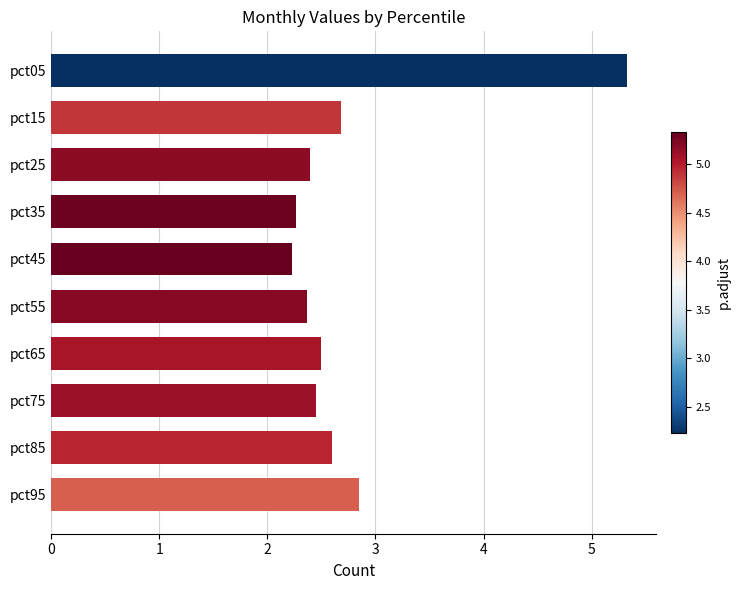

Reading top to bottom, transcribe all the data shown in this chart.

5.3	2.7	2.4	2.3	2.2	2.4	2.5	2.5	2.6	2.9